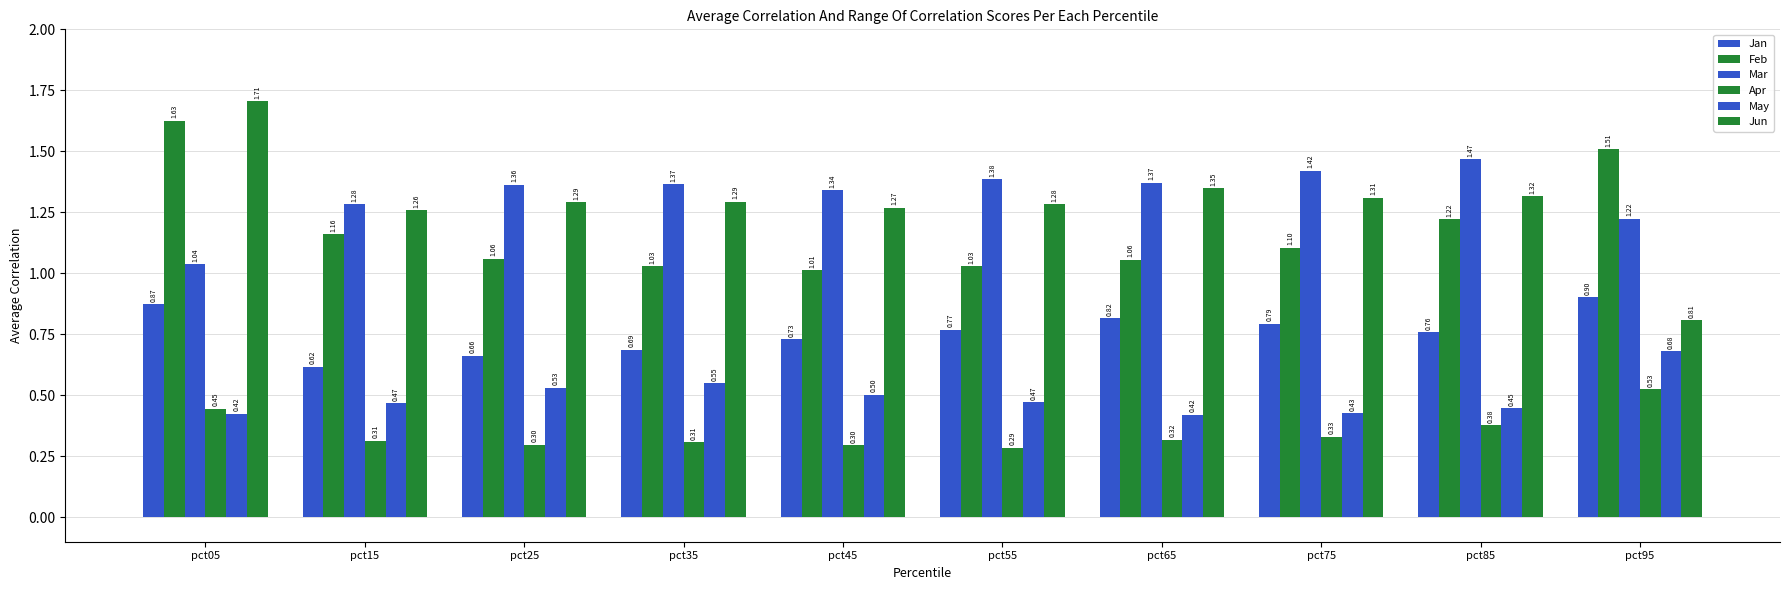

At which category does the chart reach its minimum across all series?

pct55